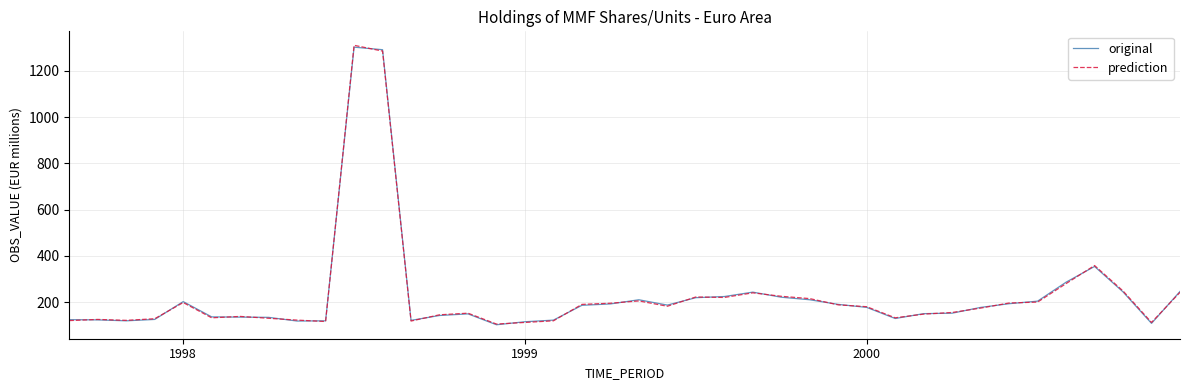

What is the minimum value shown in the chart?

102